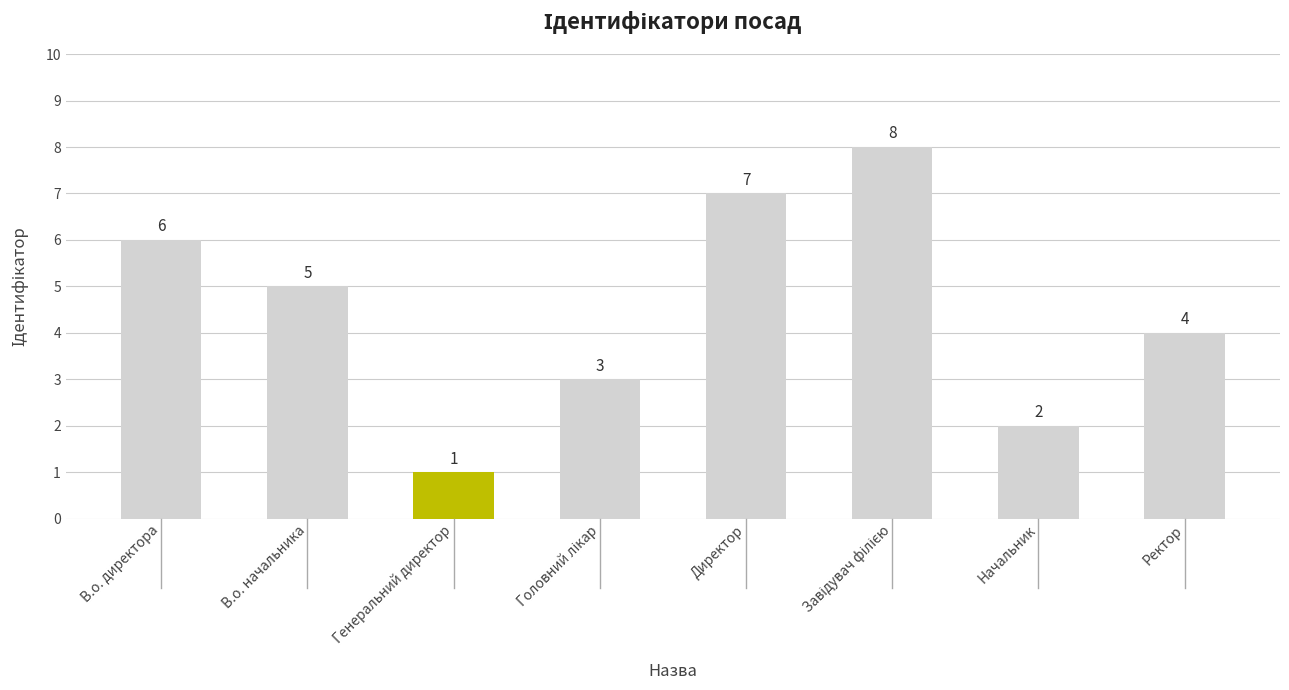

What is the smallest value displayed?

1